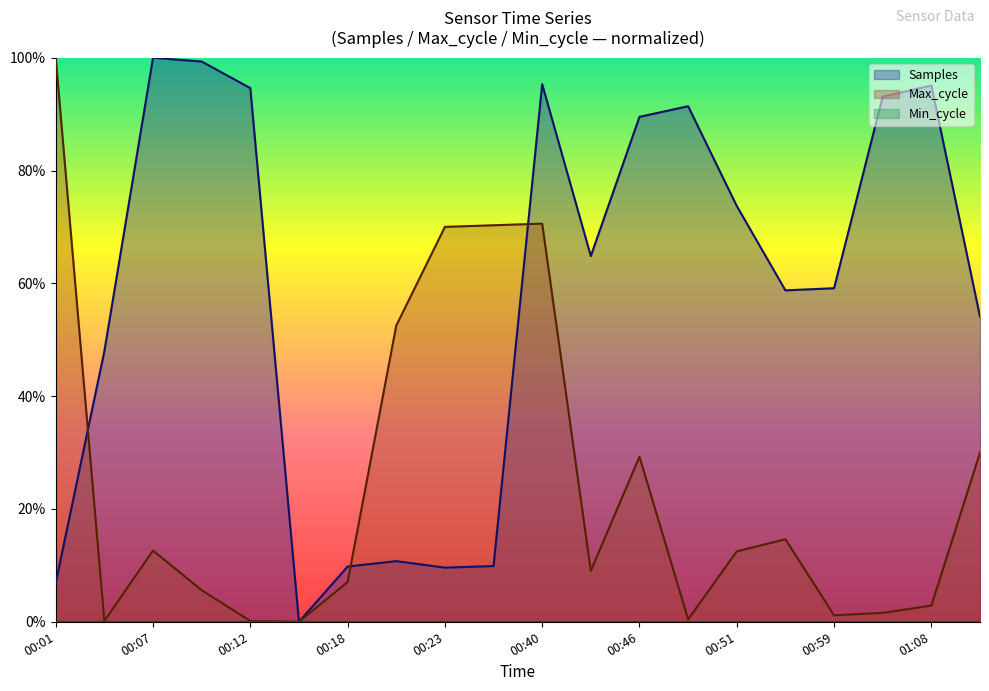

Which series ends up on top after the final intersection of Max_cycle and Samples?

Samples